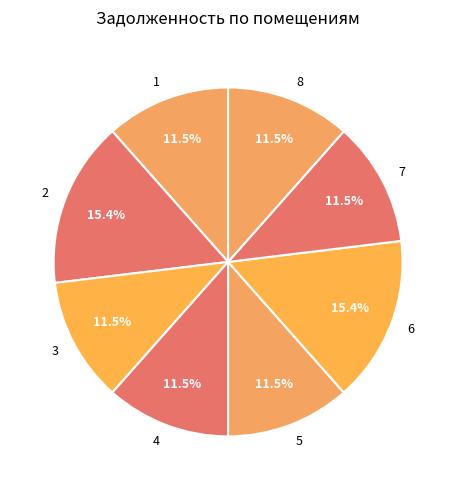

What is the ratio of the value at 5 to the value at 4?

1.0